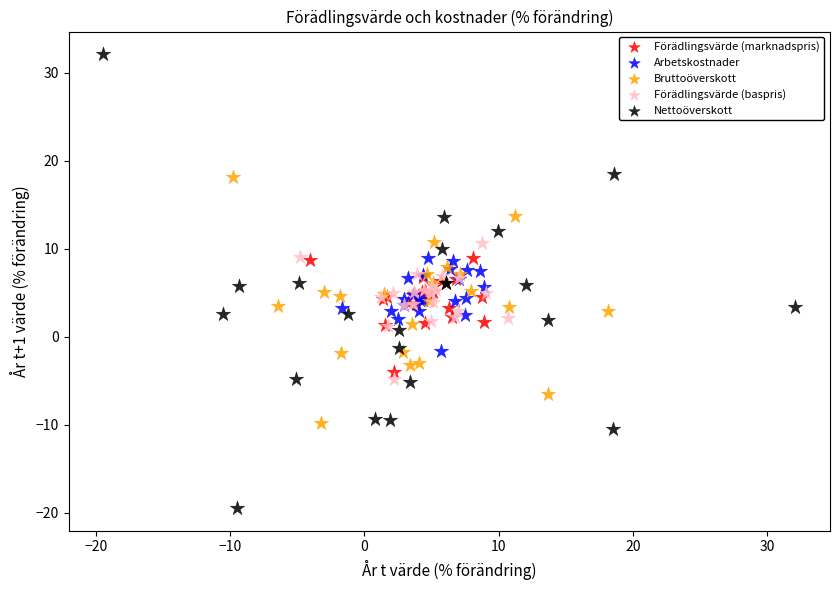

Which series contains the lowest Y value?

Nettoöverskott